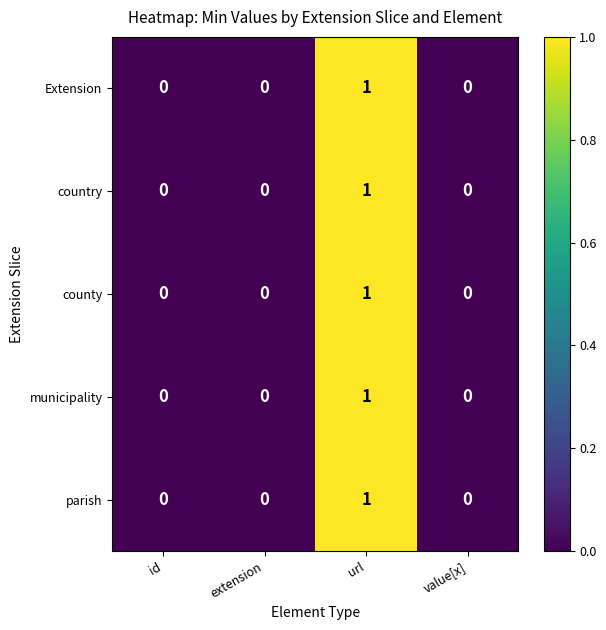

How many municipality values are between 0 and 1?

4